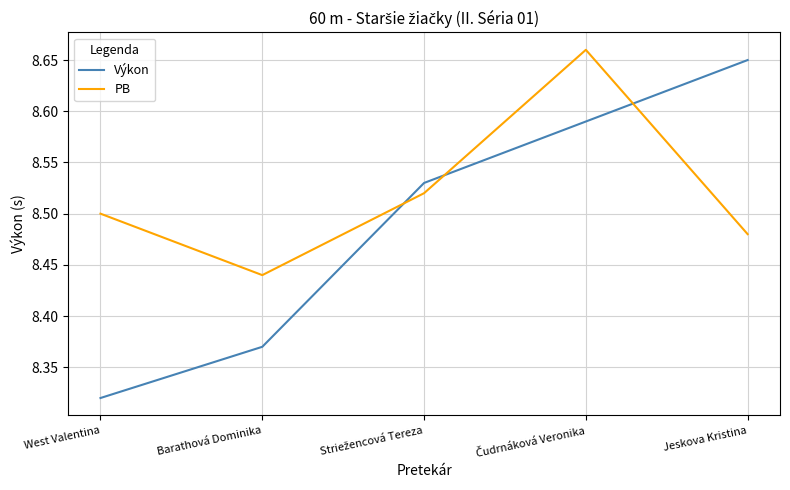

Which category has the highest value in the Výkon series?

Jeskova Kristina